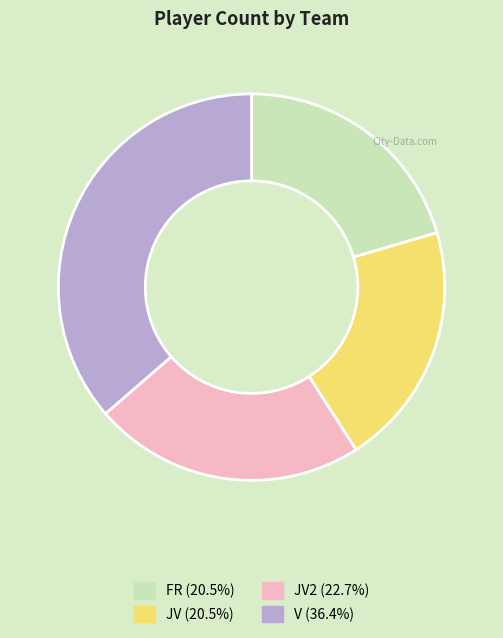

Does any single category account for the majority?

No